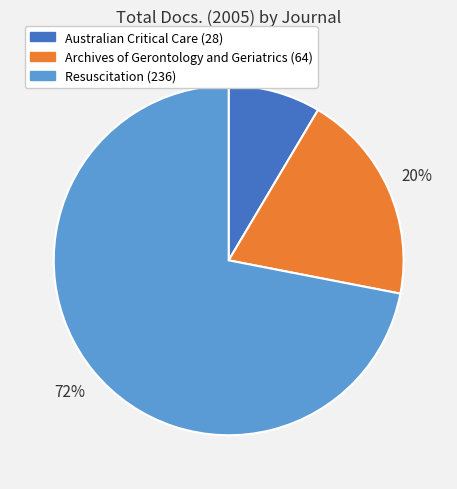

Between Resuscitation and Australian Critical Care, which is larger?

Resuscitation